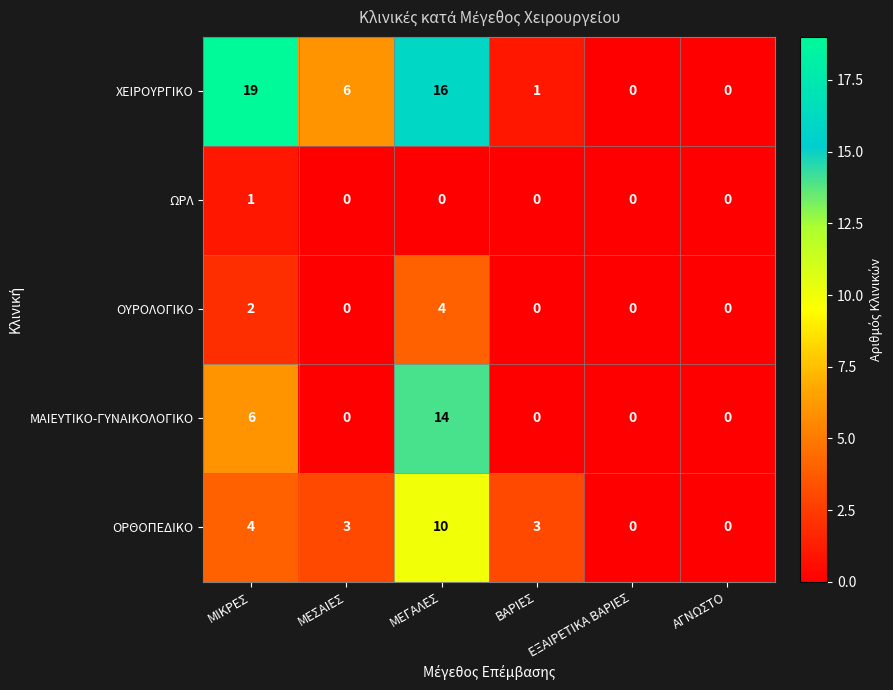

Which series has the widest spread of values?

ΧΕΙΡΟΥΡΓΙΚΟ